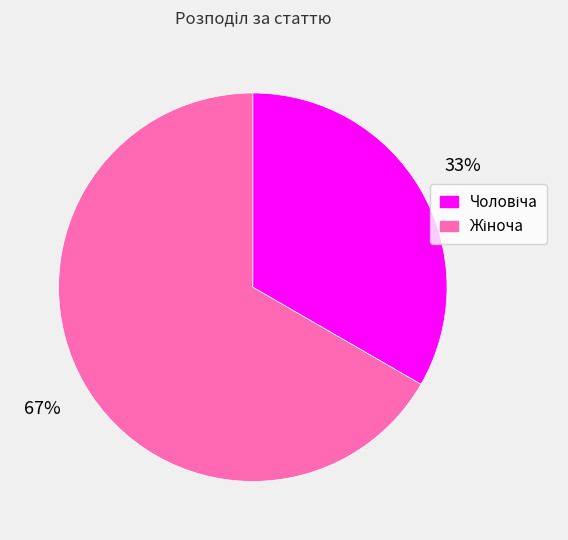

Does any single category account for the majority?

Yes